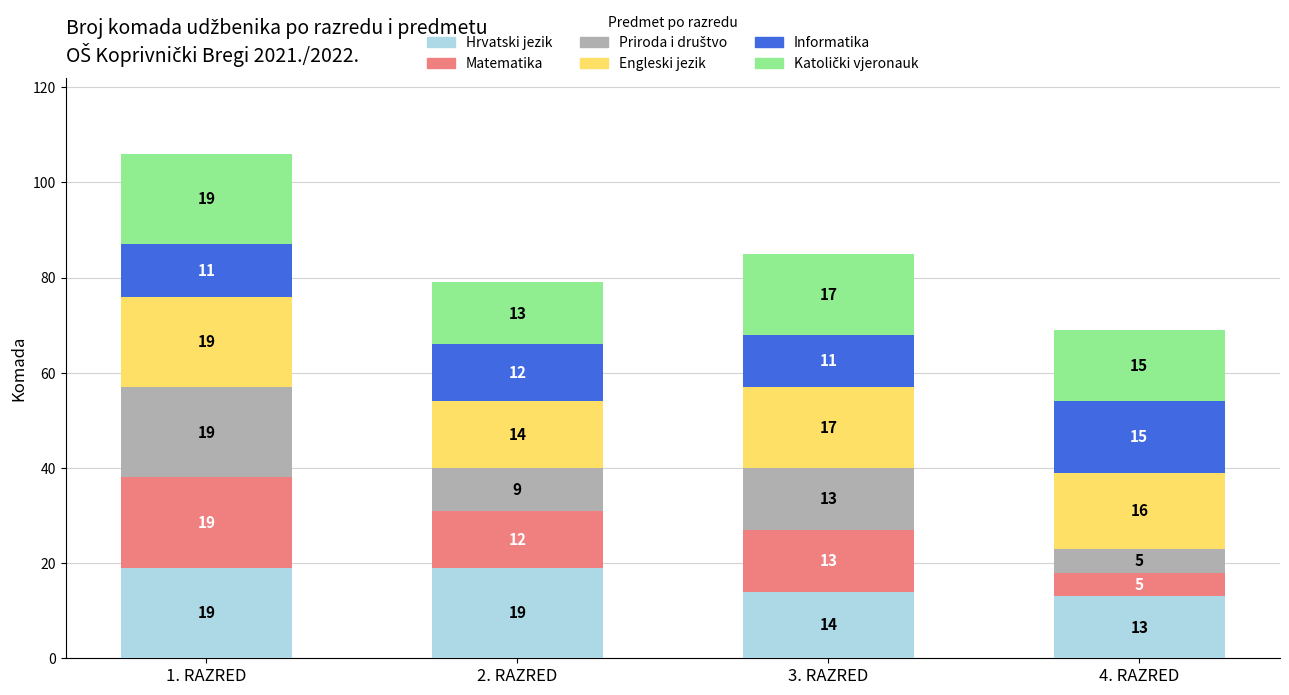

At which label does Hrvatski jezik reach its minimum?

4. RAZRED